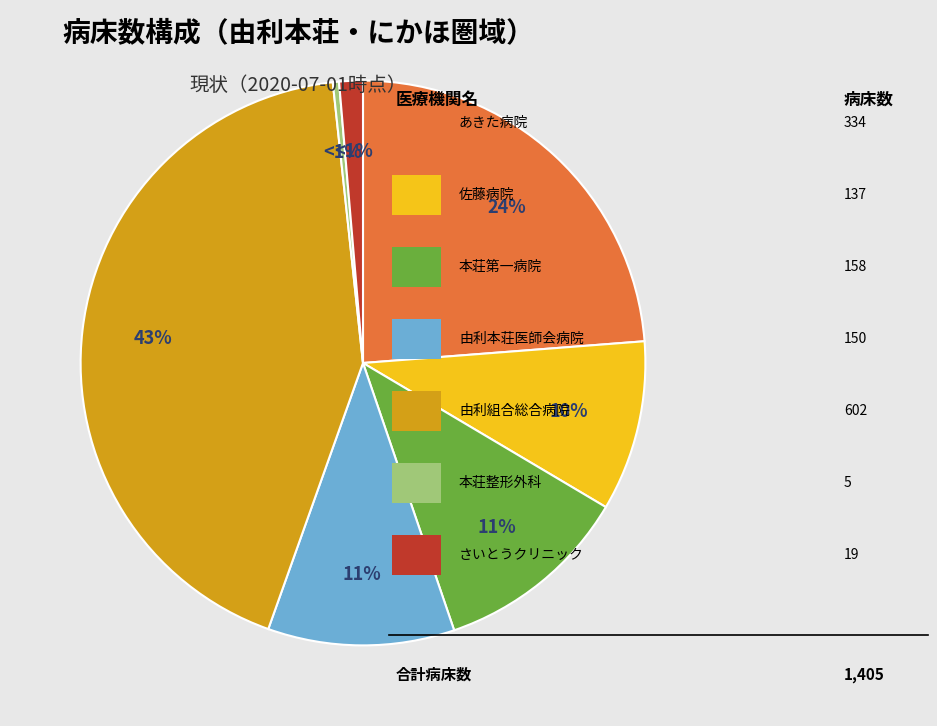

Which slice is the largest?

由利組合総合病院